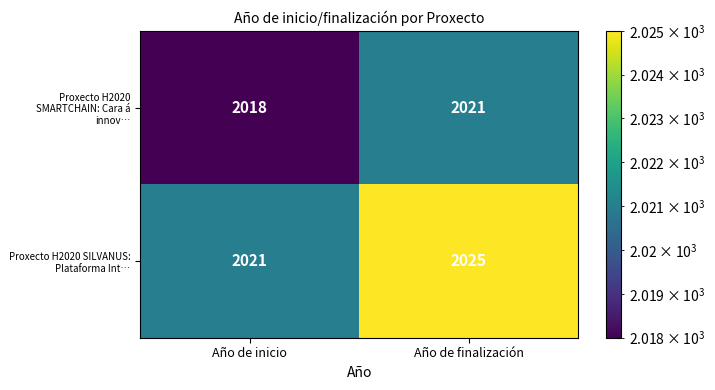

List the series in order of their peak value, lowest first.

Proxecto H2020 SMARTCHAIN: Cara á innov…, Proxecto H2020 SILVANUS: Plataforma Int…